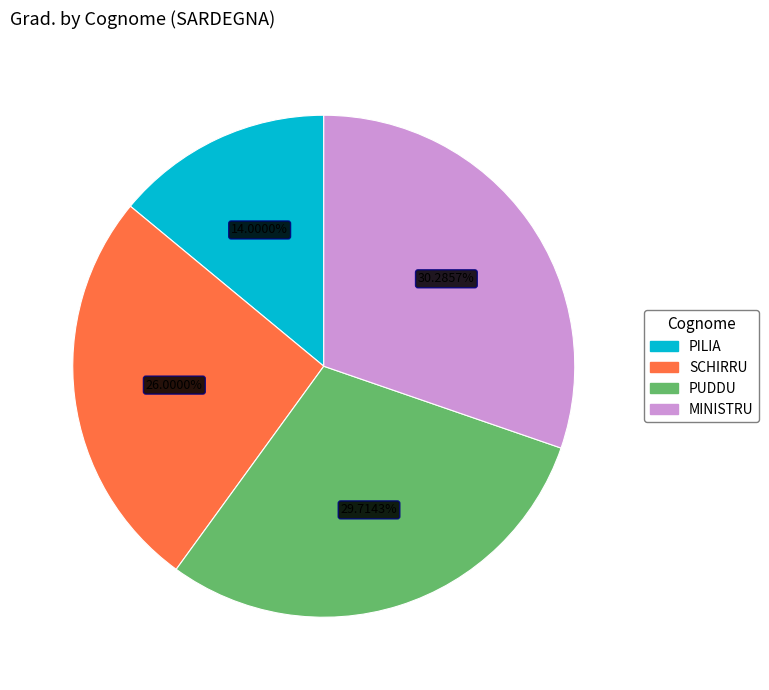

What percentage do SCHIRRU and PUDDU together represent?

55.7%